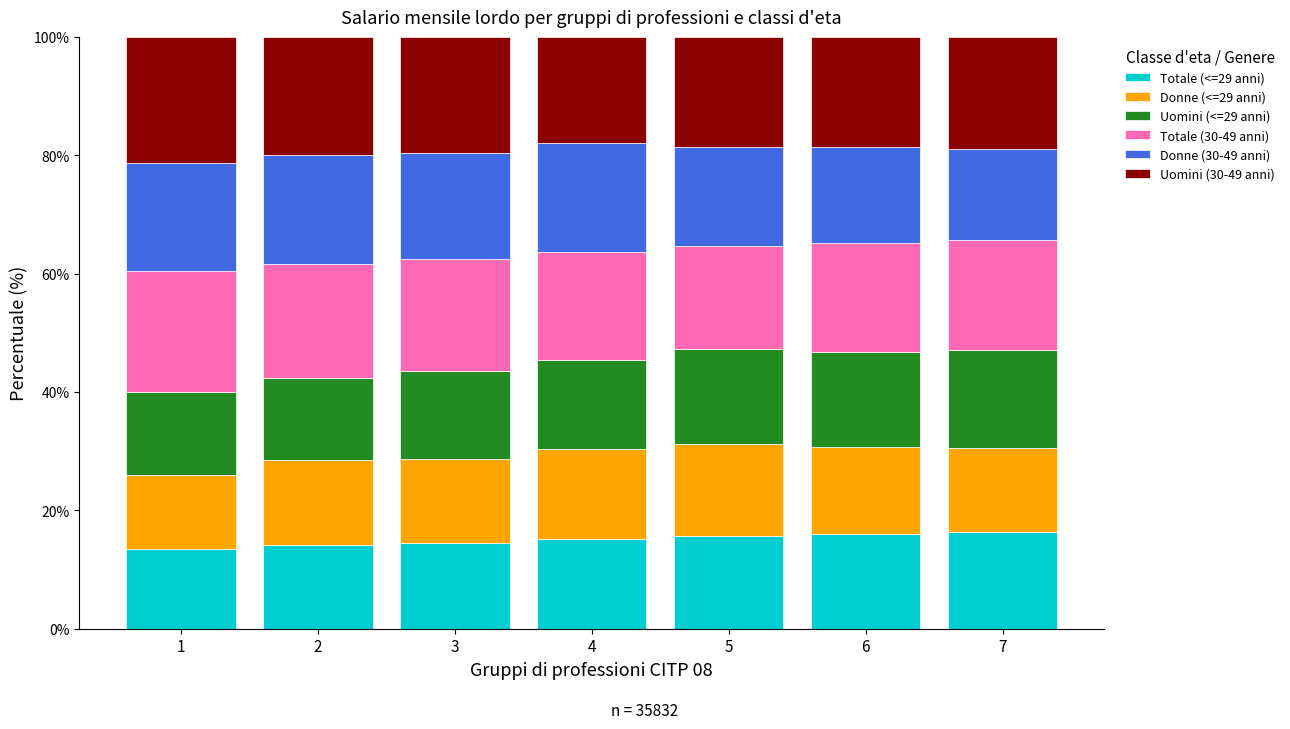

What are all the series names shown in the legend?

Totale (<=29 anni), Donne (<=29 anni), Uomini (<=29 anni), Totale (30-49 anni), Donne (30-49 anni), Uomini (30-49 anni)